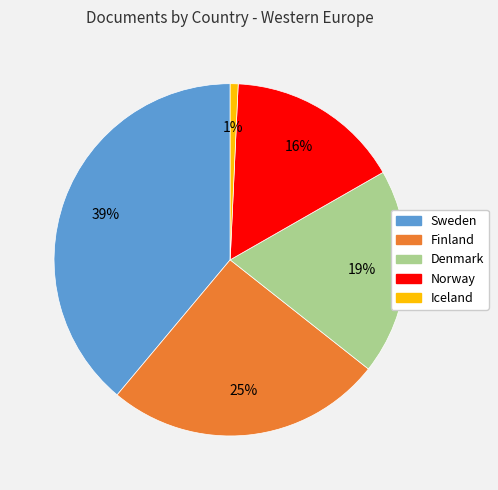

Does any single category account for the majority?

No